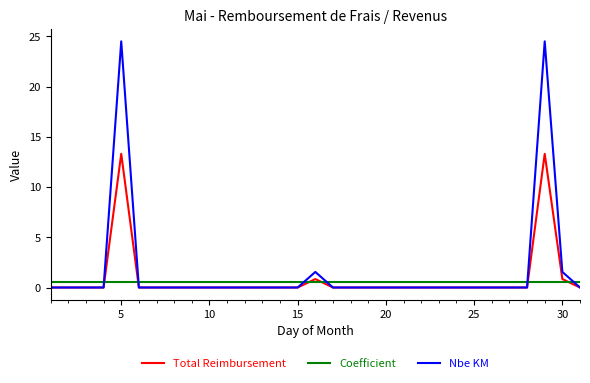

Rank the series by their maximum value, from lowest to highest.

Coefficient, Total Reimbursement, Nbe KM